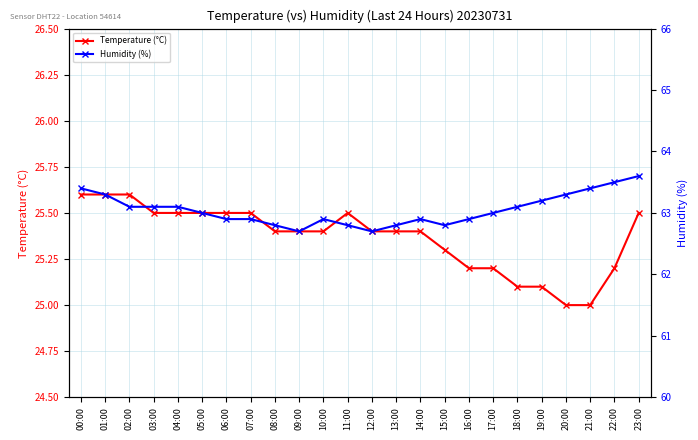

Reading left to right, list all the values displayed in this chart.

Temperature (°C): 00:00=25.6	01:00=25.6	02:00=25.6	03:00=25.5	04:00=25.5	05:00=25.5	06:00=25.5	07:00=25.5	08:00=25.4	09:00=25.4	10:00=25.4	11:00=25.5	12:00=25.4	13:00=25.4	14:00=25.4	15:00=25.3	16:00=25.2	17:00=25.2	18:00=25.1	19:00=25.1	20:00=25.0	21:00=25.0	22:00=25.2	23:00=25.5
Humidity (%): 00:00=63.4	01:00=63.3	02:00=63.1	03:00=63.1	04:00=63.1	05:00=63.0	06:00=62.9	07:00=62.9	08:00=62.8	09:00=62.7	10:00=62.9	11:00=62.8	12:00=62.7	13:00=62.8	14:00=62.9	15:00=62.8	16:00=62.9	17:00=63.0	18:00=63.1	19:00=63.2	20:00=63.3	21:00=63.4	22:00=63.5	23:00=63.6